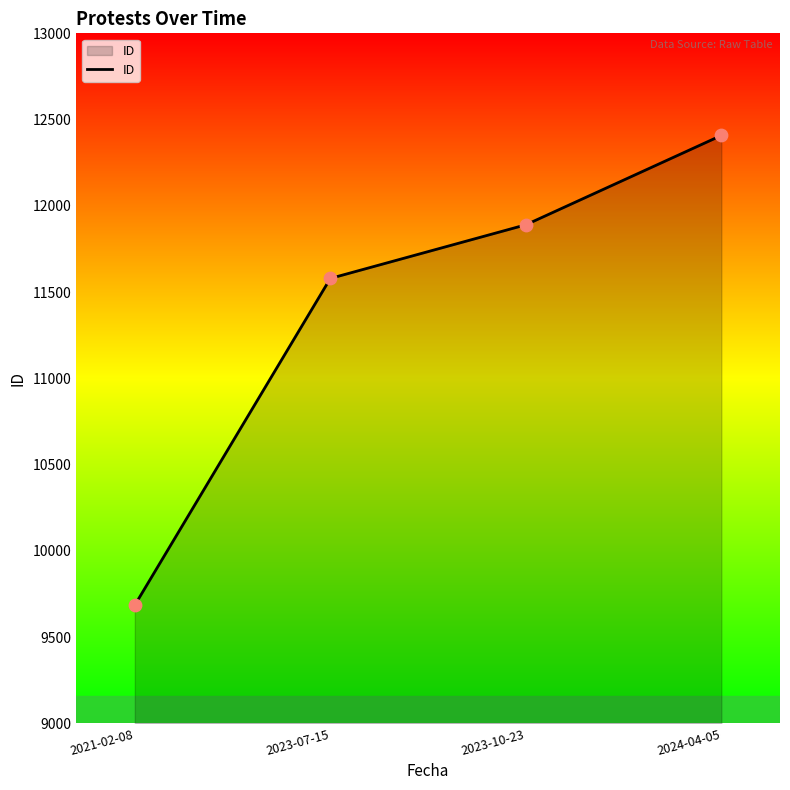

What is the change in value from 2021-02-08 to 2023-10-23?

+2205